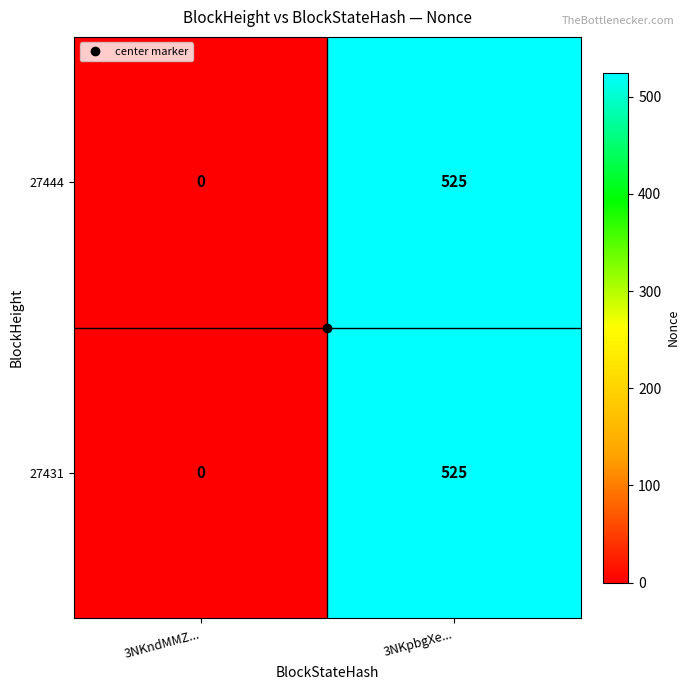

Rank the categories by 27431 value from highest to lowest.

3NKpbgXe..., 3NKndMMZ...